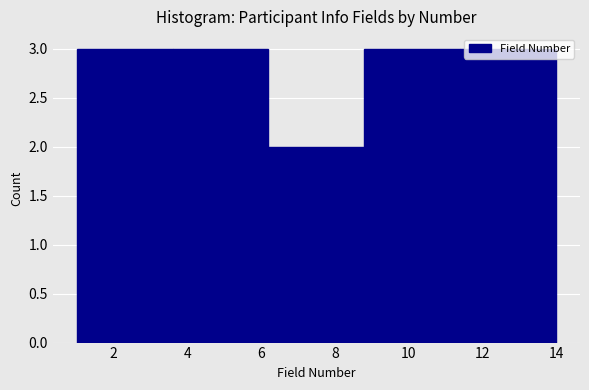

Reading left to right, list every bar in this chart as the range it spans on the x-axis followed by its height. The values are not printed on the chart, so give them approximately, as read against the axis.

1.0 to 3.6: 3
3.6 to 6.2: 3
6.2 to 8.8: 2
8.8 to 11.4: 3
11.4 to 14.0: 3